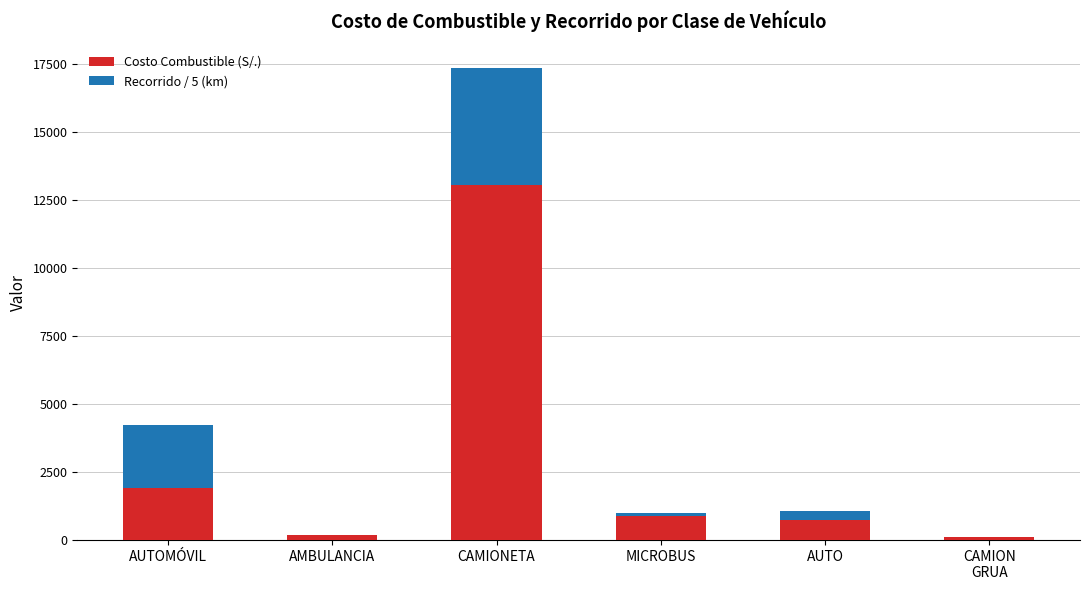

At which category is the sum across all series the highest?

CAMIONETA